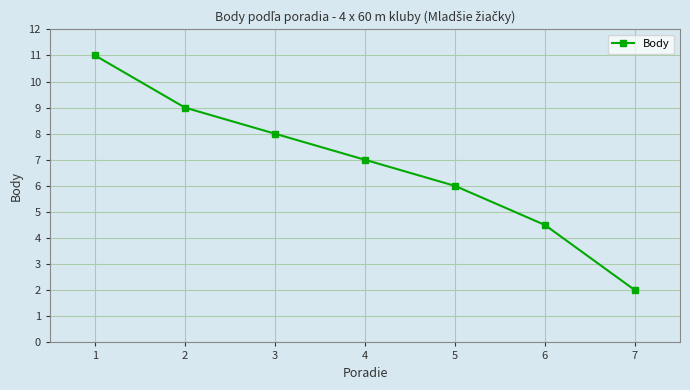

Is it true that the value at 6 is 2.7?

False